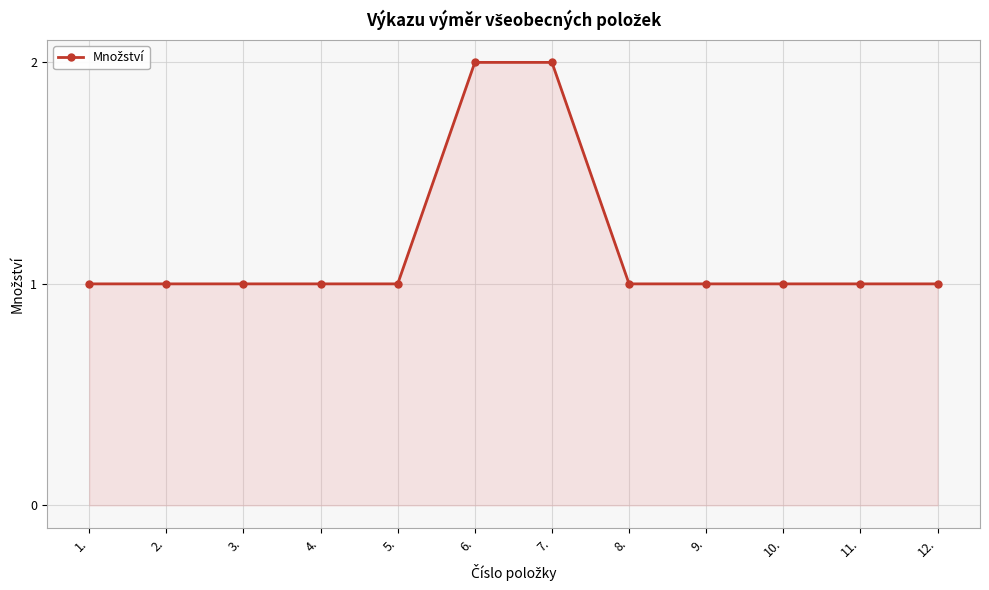

What is the label of the 11th point from the left?

11.